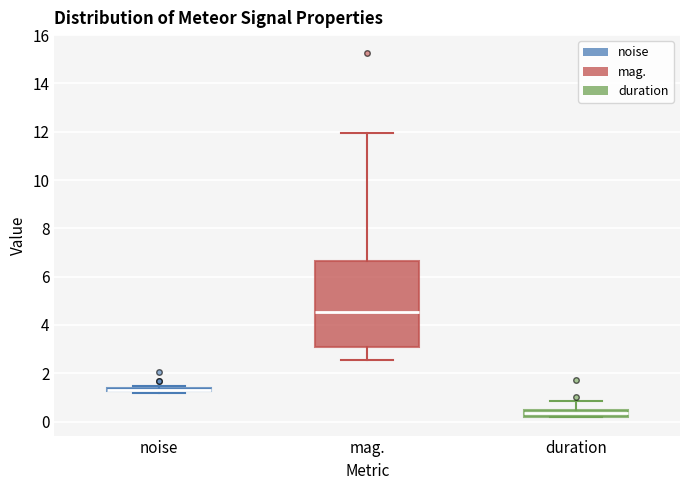

Comparing the boxes themselves (not the whiskers), which one is the tallest?

mag.